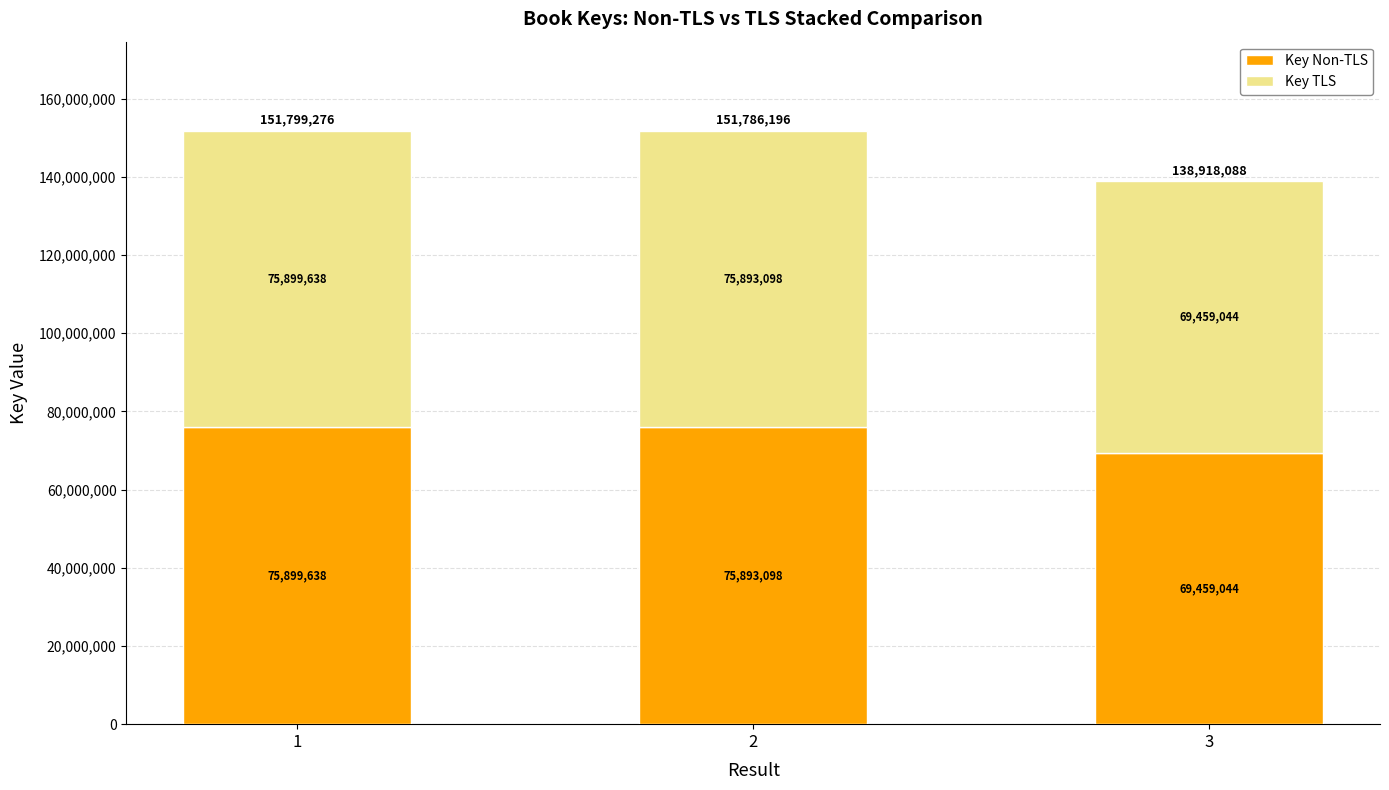

Which category has the lowest value in the Key Non-TLS series?

3